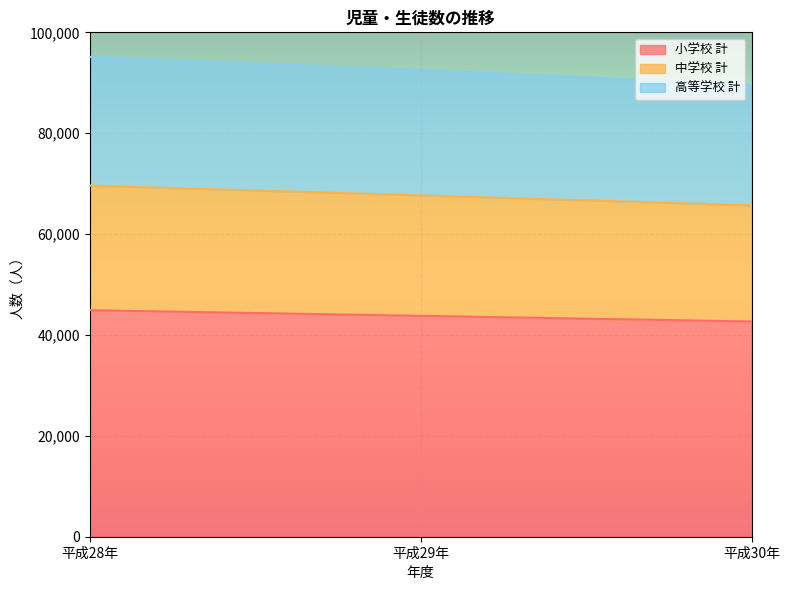

How many 中学校 計 values are between 65704 and 69623?

3